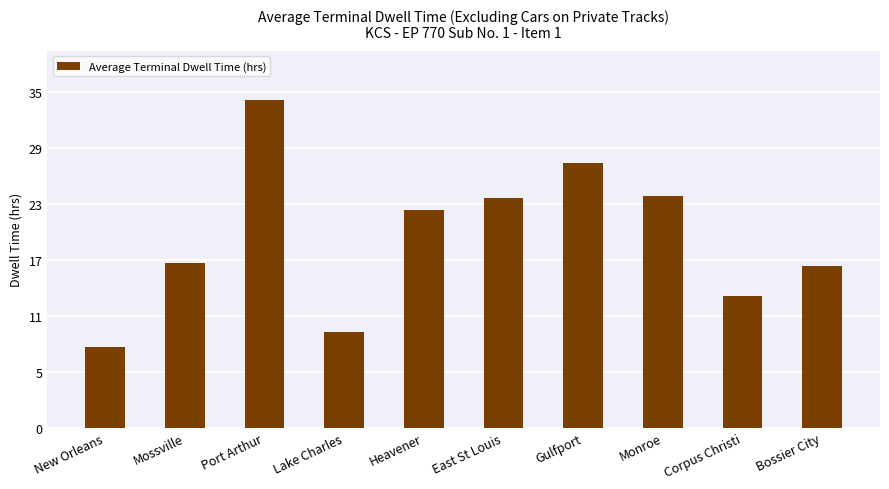

True or false: the data shows 34.1 at Port Arthur.

True